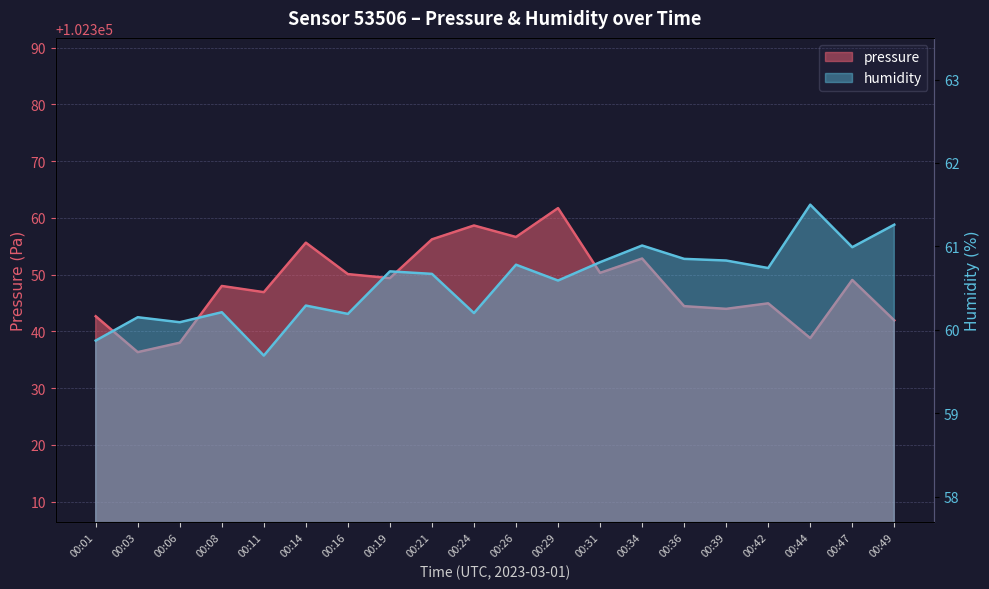

What is the spread (max minus min) of values at 00:49?

102280.7